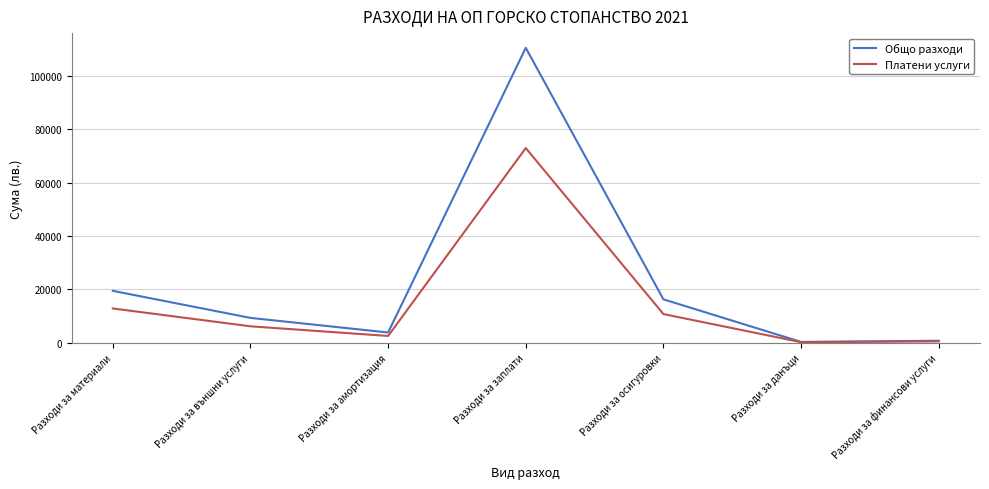

Which series has the largest total across all categories?

Общо разходи